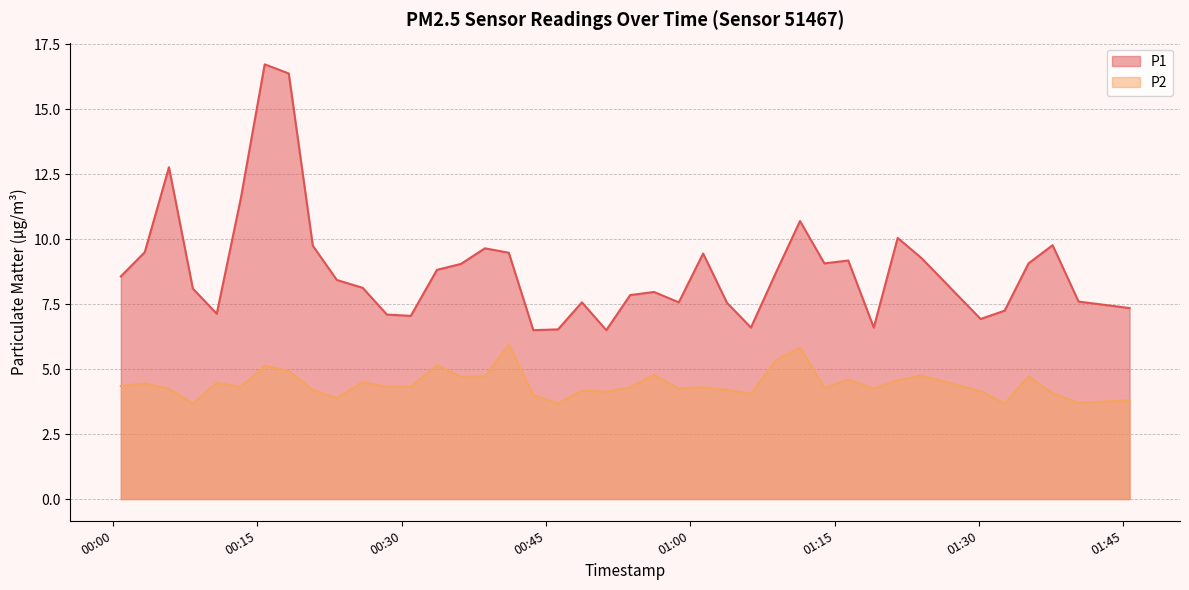

List the series in order of their overall mean, lowest first.

P2, P1